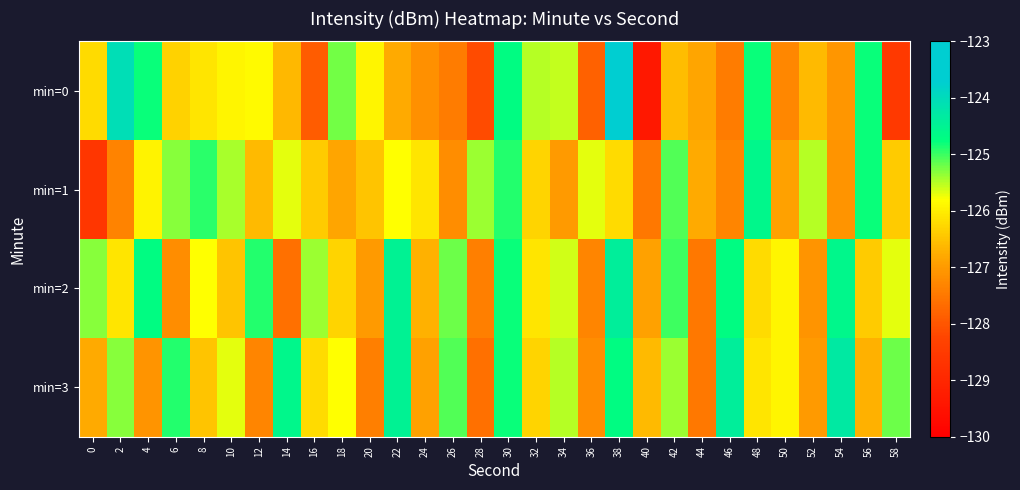

Rank the series at 36 from lowest to highest value.

min=0, min=2, min=3, min=1